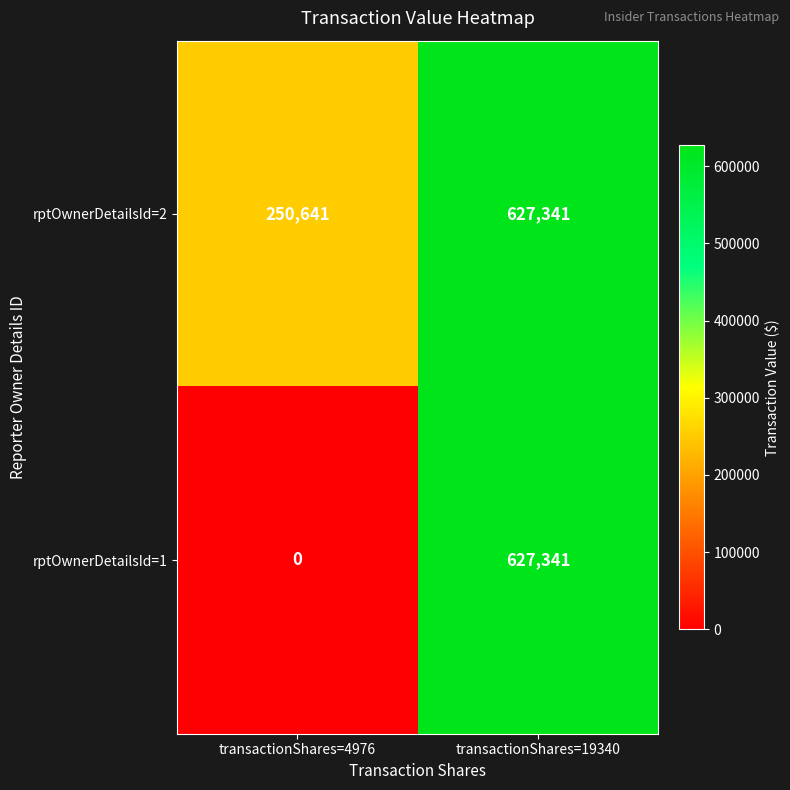

At how many categories does at least one series exceed 572363?

1